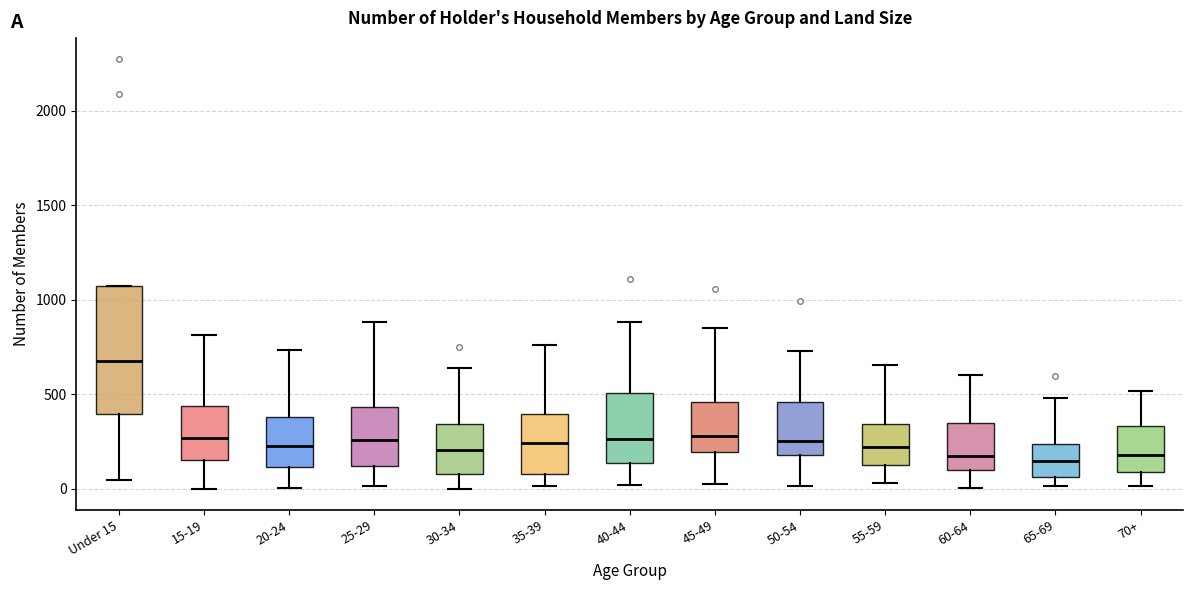

Reading left to right, read every box against the y-axis: the position of its median line, the range the box covers, and the ends of its whiskers. The values are not printed on the chart, so give them approximately, as read against the axis.

Under 15: median 650, box 400 to 1050, whiskers 50 to 1050
15-19: median 250, box 150 to 450, whiskers 0 to 800
20-24: median 200, box 100 to 400, whiskers 0 to 750
25-29: median 250, box 100 to 450, whiskers 0 to 900
30-34: median 200, box 100 to 350, whiskers 0 to 650
35-39: median 250, box 100 to 400, whiskers 0 to 750
40-44: median 250, box 150 to 500, whiskers 0 to 900
45-49: median 300, box 200 to 450, whiskers 50 to 850
50-54: median 250, box 200 to 450, whiskers 0 to 750
55-59: median 200, box 100 to 350, whiskers 50 to 650
60-64: median 150, box 100 to 350, whiskers 0 to 600
65-69: median 150, box 50 to 250, whiskers 0 to 500
70+: median 200, box 100 to 350, whiskers 0 to 500